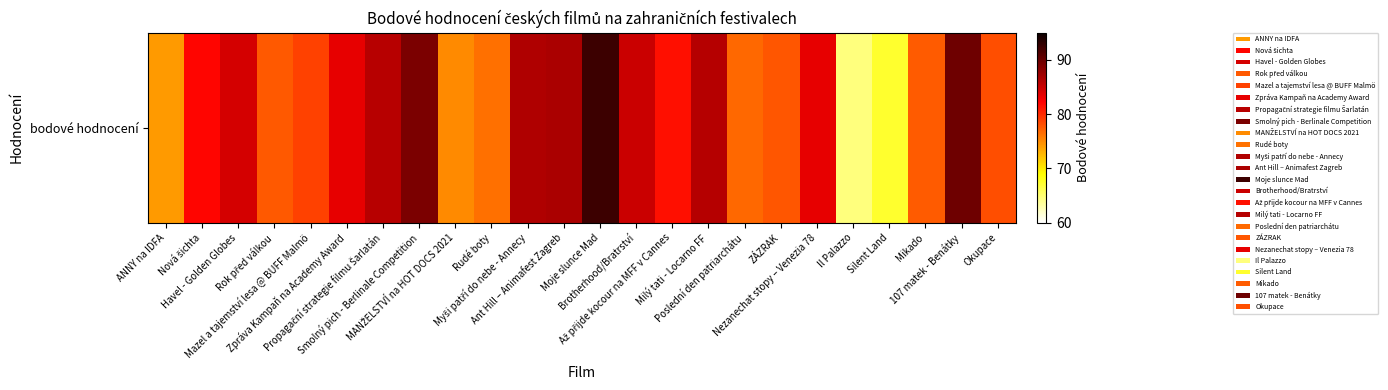

Is it true that the value at Havel - Golden Globes is 84.4?

True